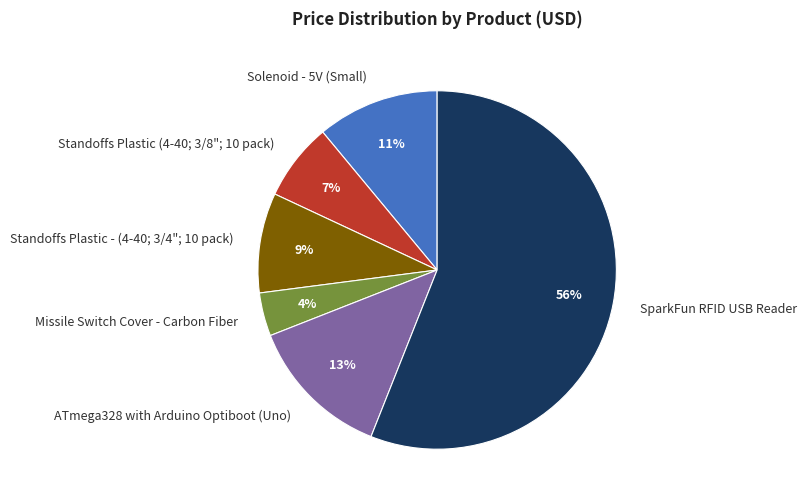

Is it true that Solenoid - 5V (Small) is 1% of the pie?

False